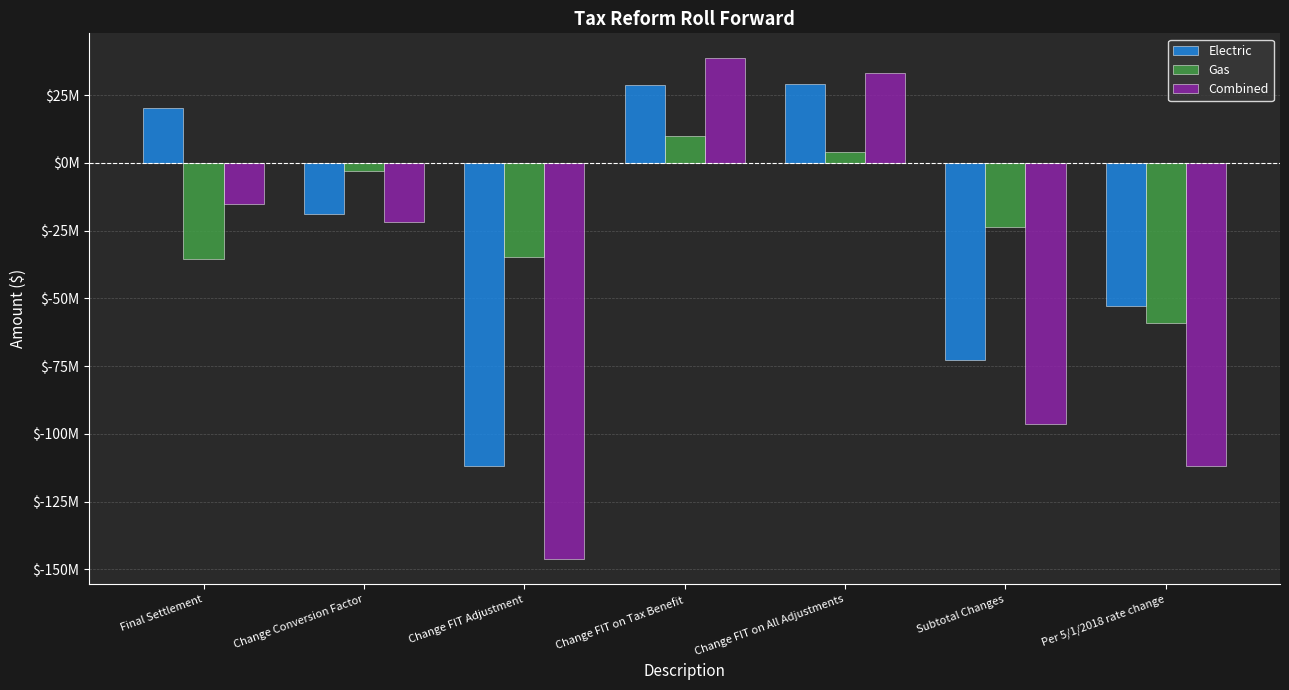

Reading right to left, extract all data points from this chart.

Electric: Per 5/1/2018 rate change=-52736934.2	Subtotal Changes=-72897267.1	Change FIT on All Adjustments=28930894.0	Change FIT on Tax Benefit=28744741.7	Change FIT Adjustment=-111722786.4	Change Conversion Factor=-18850116.4	Final Settlement=20160332.9
Gas: Per 5/1/2018 rate change=-59054693.0	Subtotal Changes=-23589054.1	Change FIT on All Adjustments=4118271.6	Change FIT on Tax Benefit=9800114.3	Change FIT Adjustment=-34559817.5	Change Conversion Factor=-2947622.5	Final Settlement=-35465638.9
Combined: Per 5/1/2018 rate change=-111791627.1	Subtotal Changes=-96486321.2	Change FIT on All Adjustments=33049165.6	Change FIT on Tax Benefit=38544856.0	Change FIT Adjustment=-146282603.9	Change Conversion Factor=-21797738.9	Final Settlement=-15305306.0